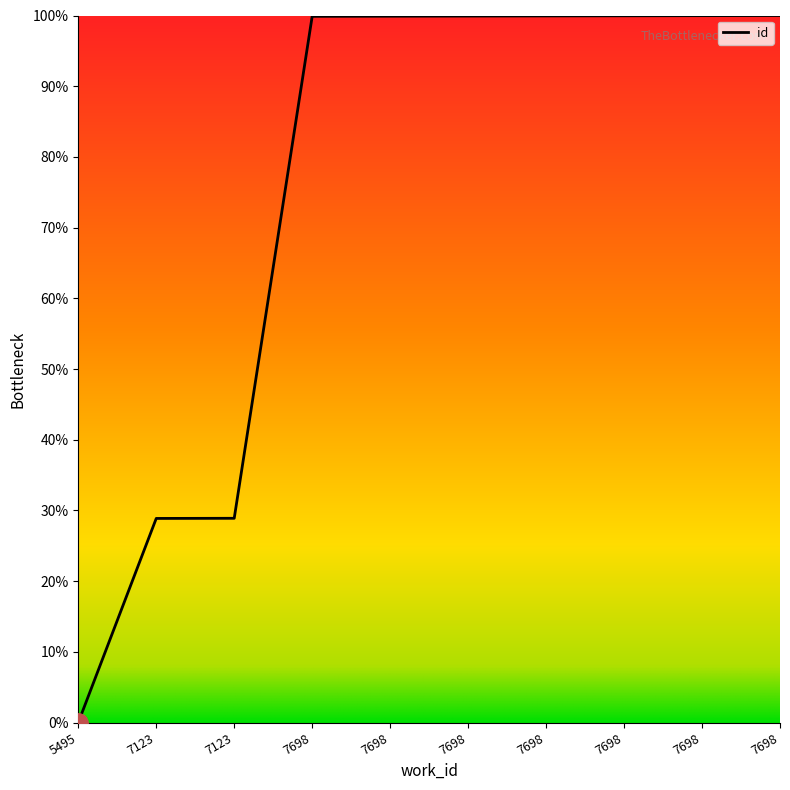

What is the sum of the values at 7123 and 7123?

57.8